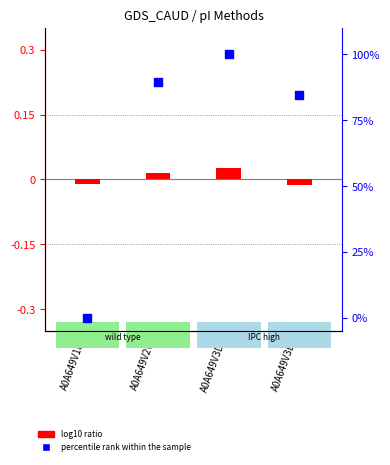

Approximately how many times larger is the value at A0A649V3D0 compared to A0A649V3E9?

1.2